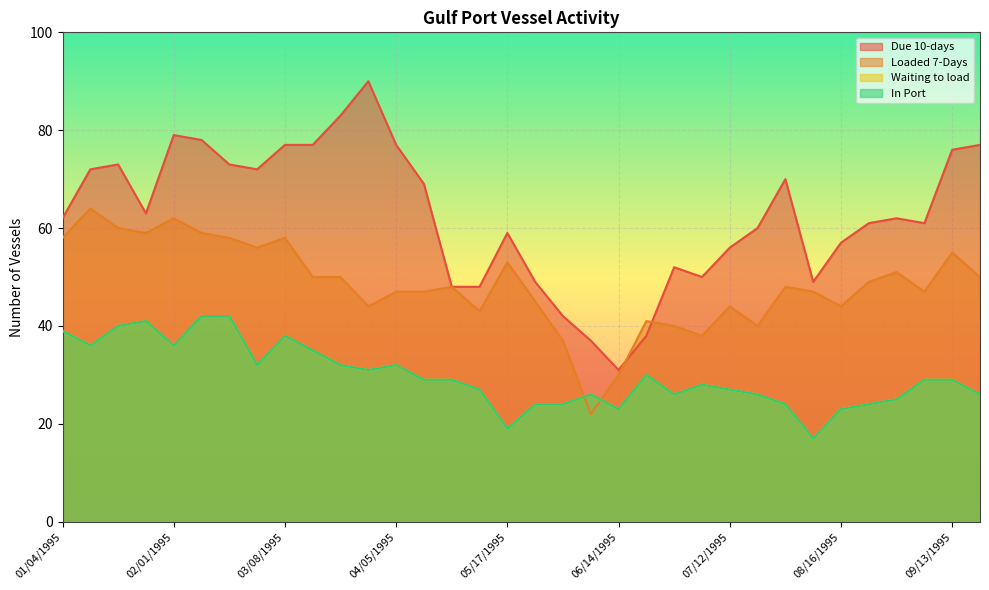

How many interior local valleys does the Waiting to load series have?

8